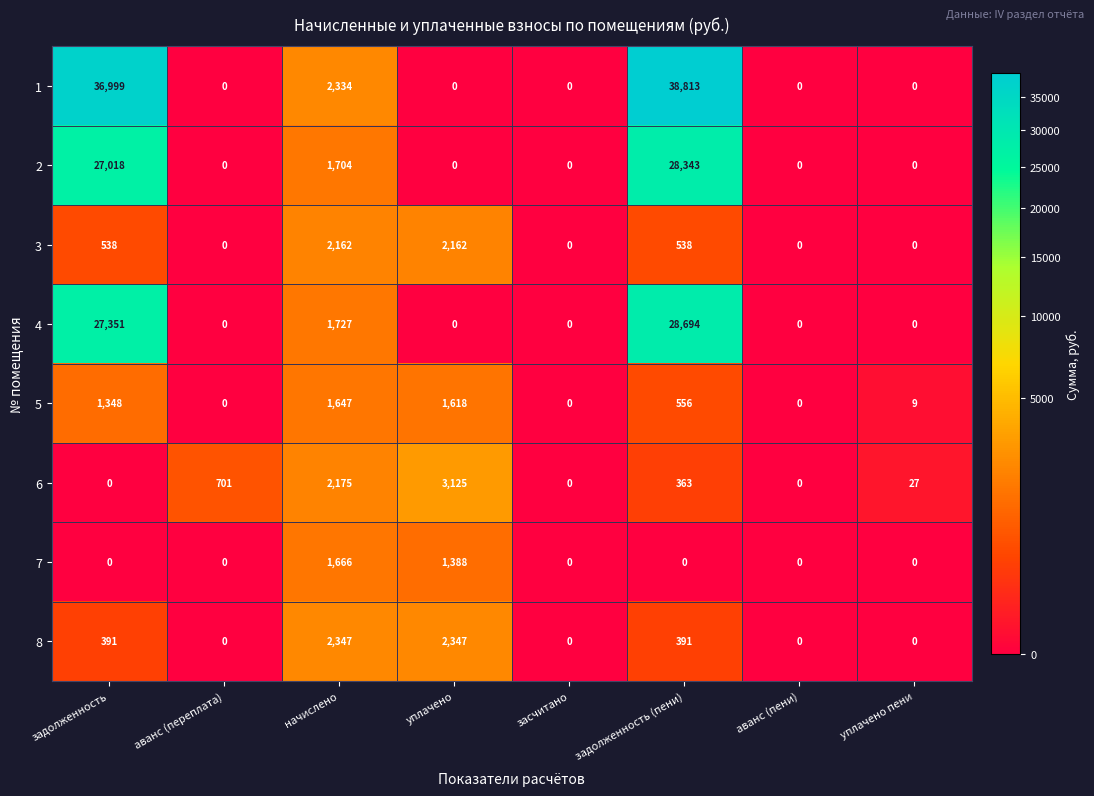

What is the sum of the 8 values at аванс (пени) and начислено?

2347